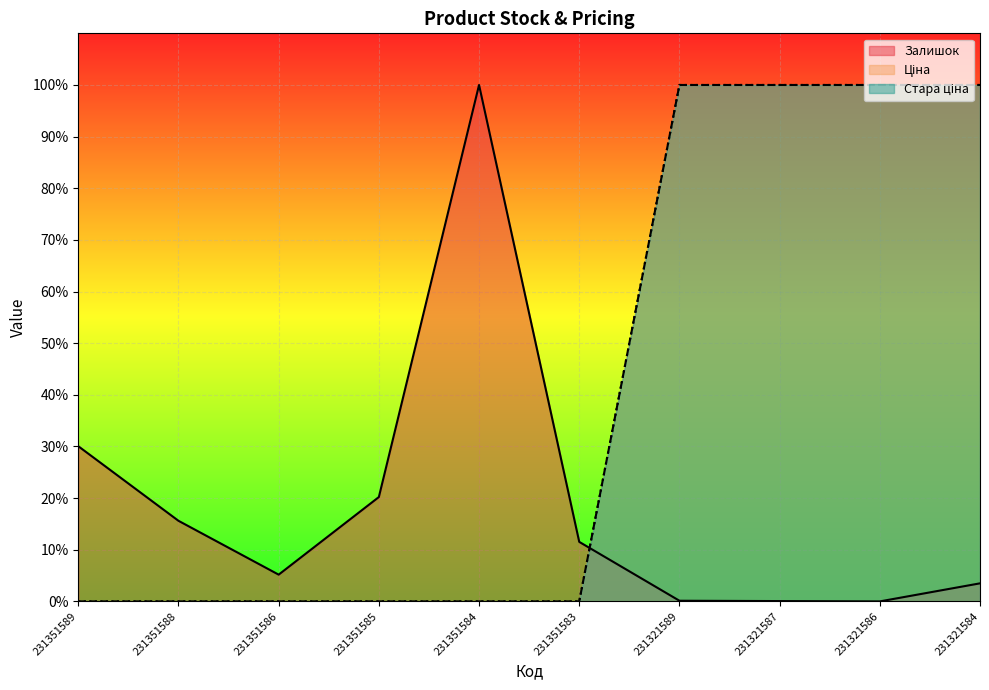

After their last crossing, which series has the higher values: Залишок or Ціна?

Ціна